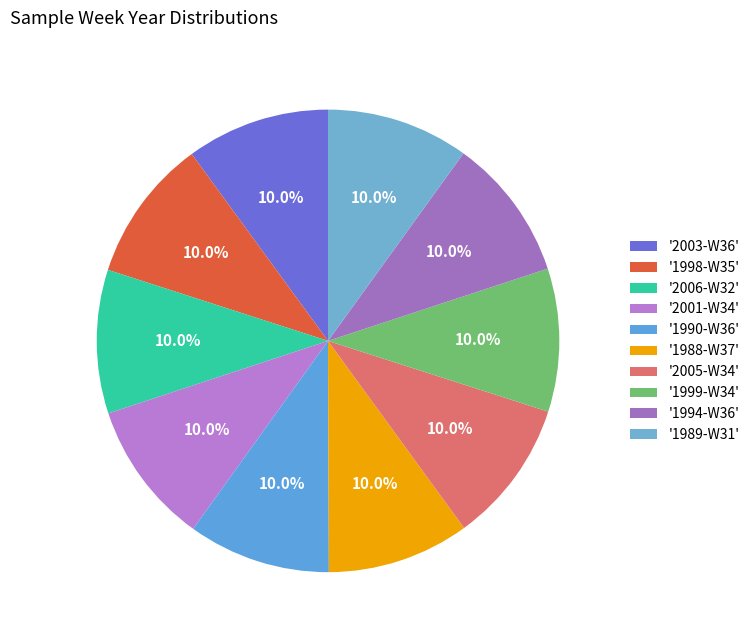

Which slice is the smallest?

1988-W37